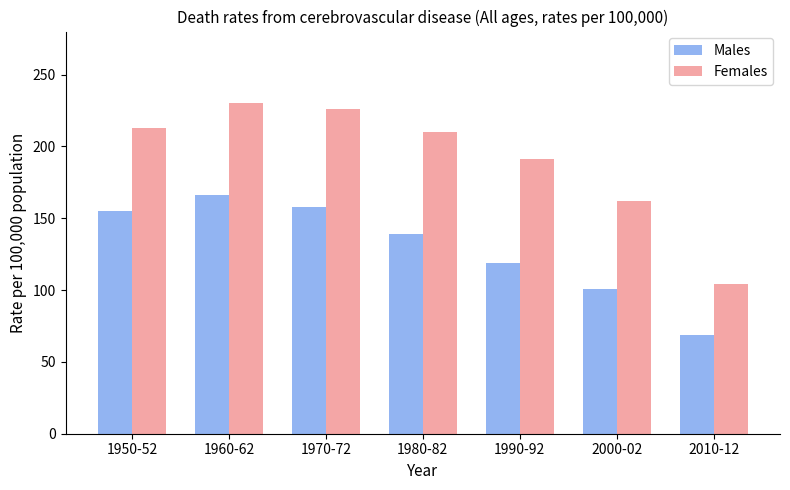

Rank the categories by Females value from lowest to highest.

2010-12, 2000-02, 1990-92, 1980-82, 1950-52, 1970-72, 1960-62